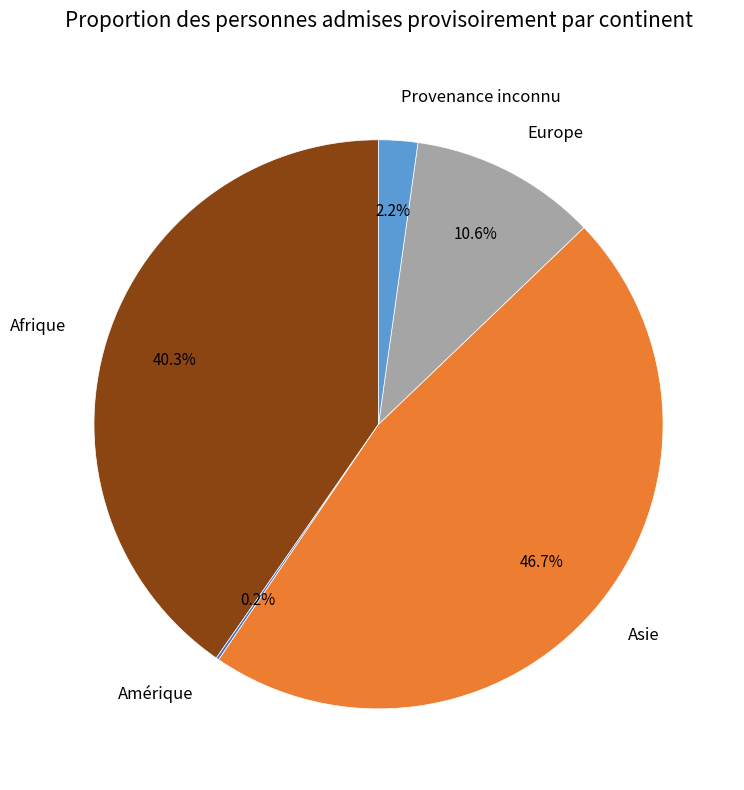

Which has a higher value, Europe or Asie?

Asie